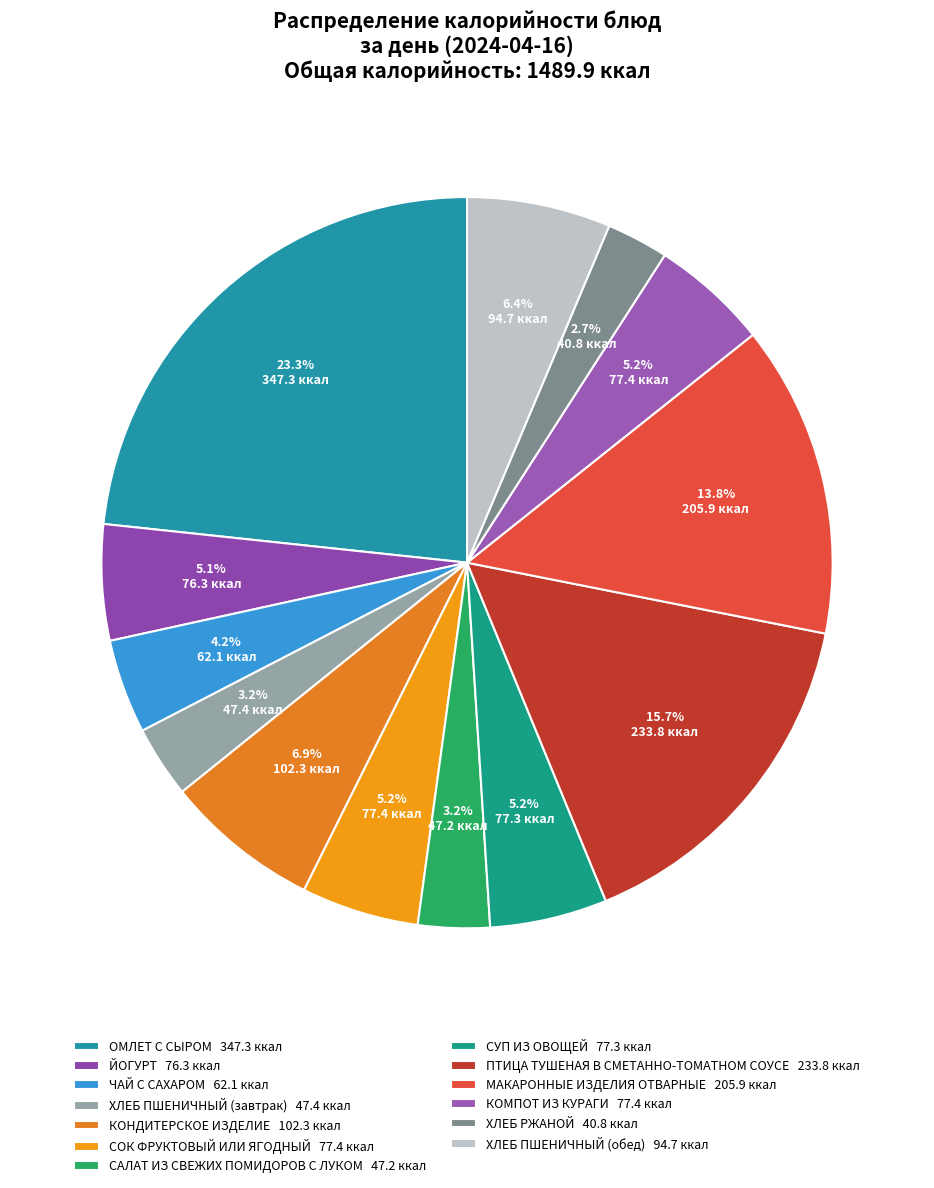

To the nearest percent, what is the average slice percentage?

8%